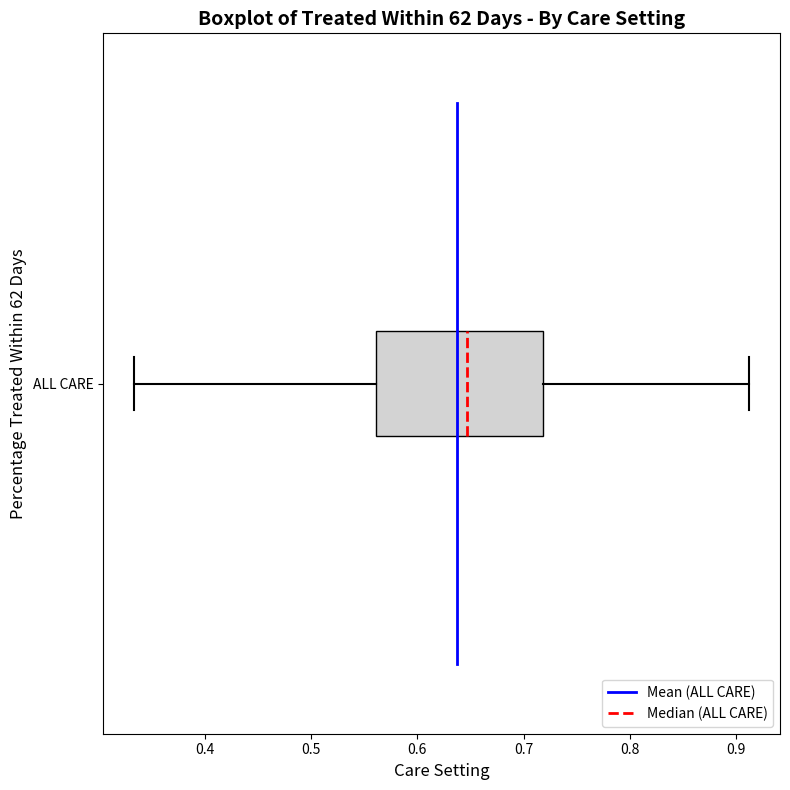

Read this box plot against the x-axis: the position of the median line, the range covered by the box, and the ends of both whiskers. The values are not printed on the chart, so give them approximately, as read against the axis.

median 0.65, box 0.56 to 0.72, whiskers 0.33 to 0.91